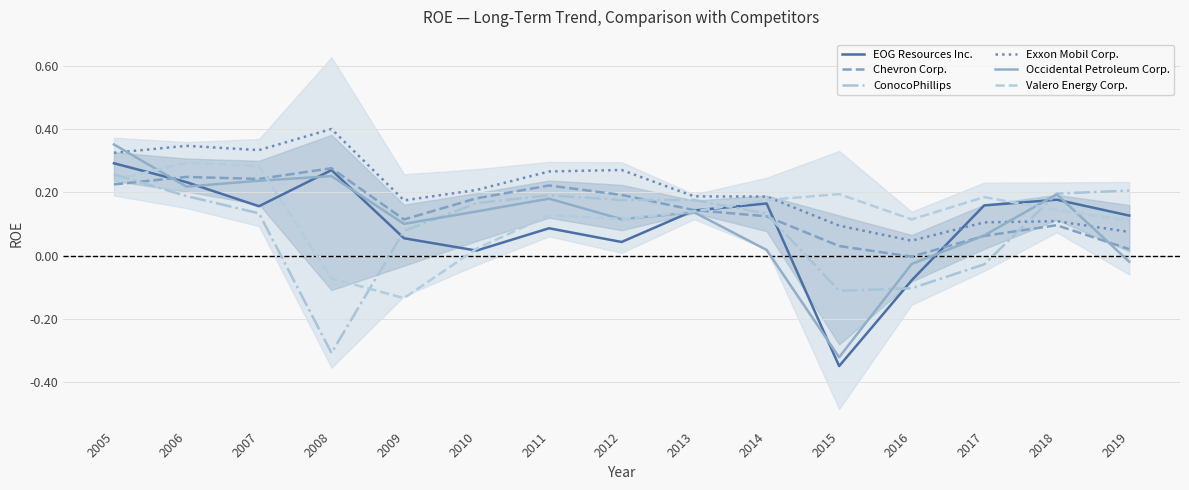

Does the chart have visible grid lines?

Yes